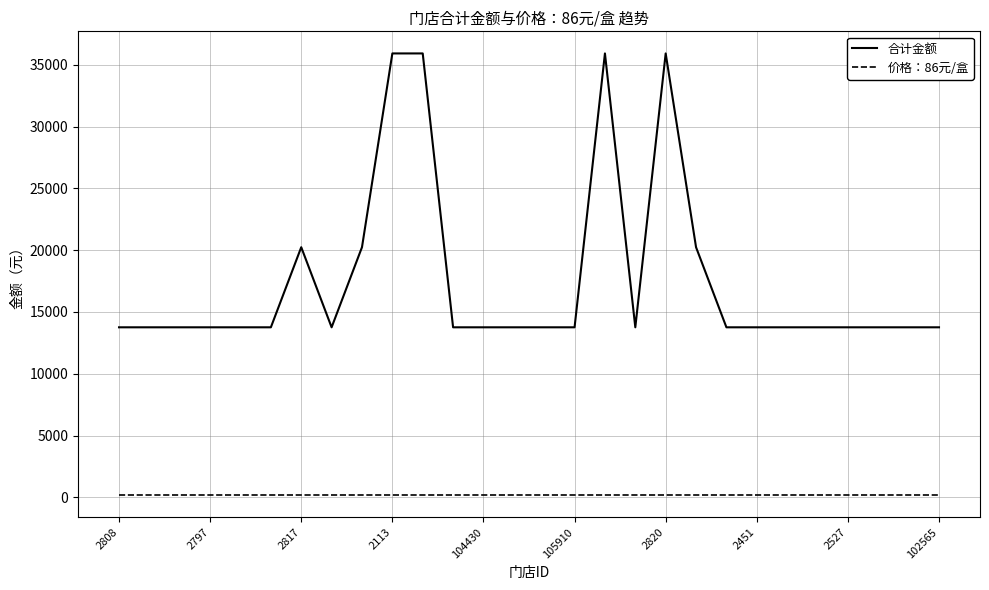

Which series has the largest total across all categories?

合计金额